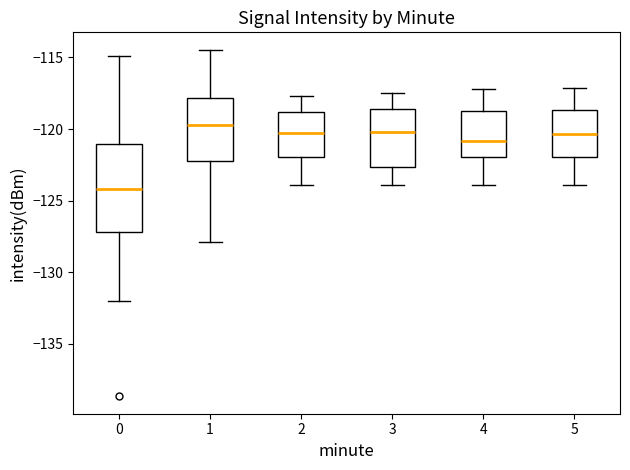

Which box is the tallest, from its lower edge to its upper edge?

0